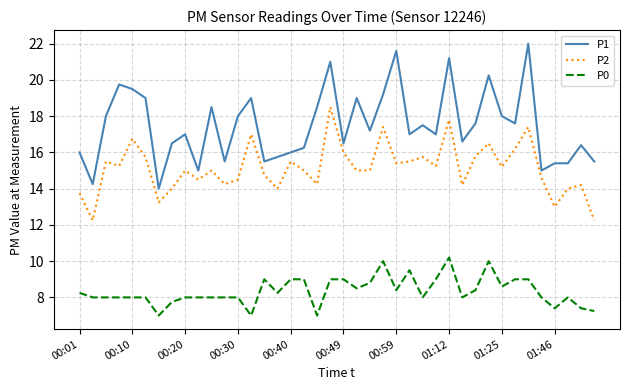

What is the sum of all P1 values?

699.0